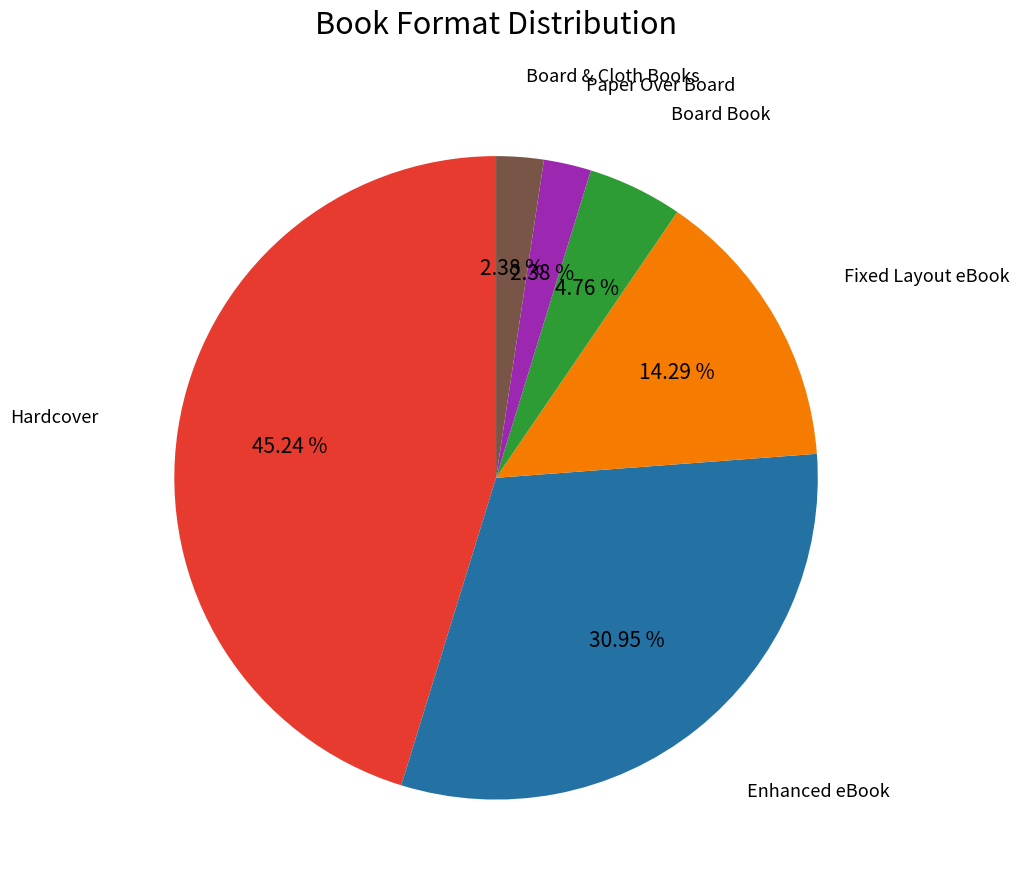

To the nearest percent, what is the average slice percentage?

17%